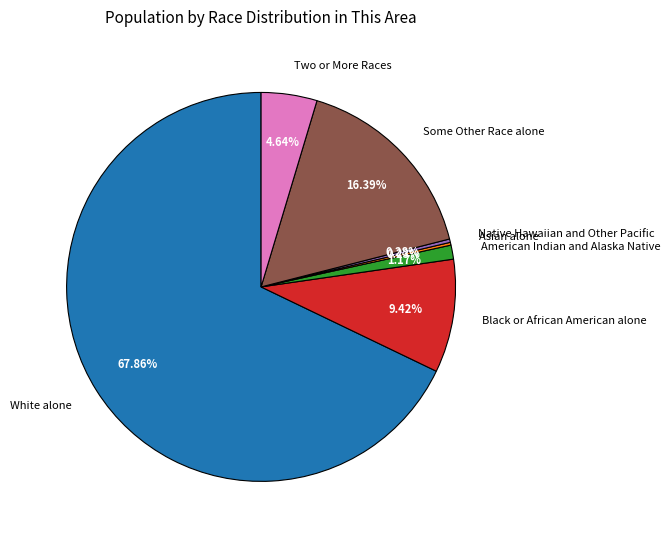

What percentage is the Some Other Race alone slice, to the nearest percent?

16%